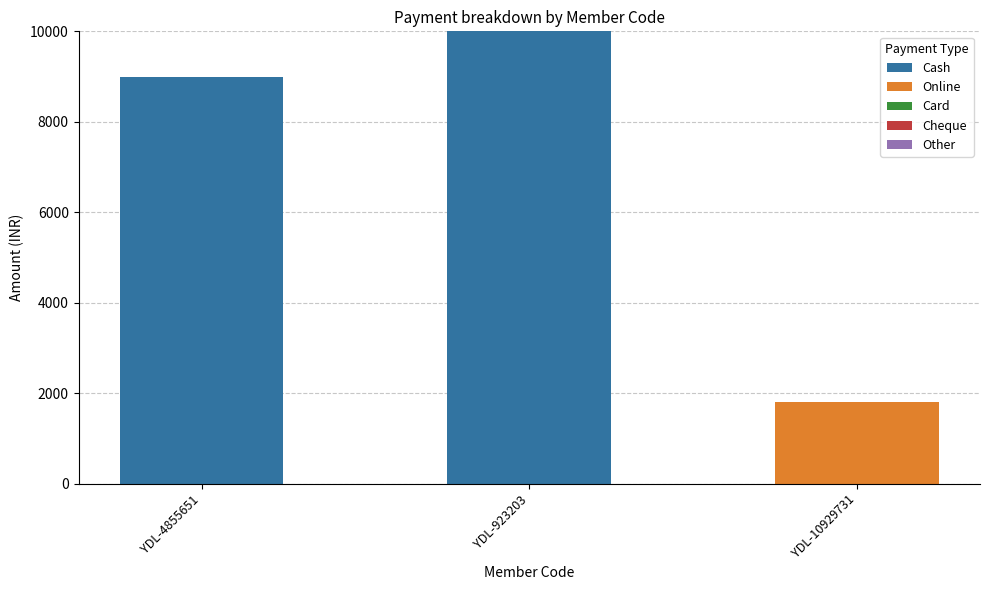

Does the chart contain stacked bars?

Yes